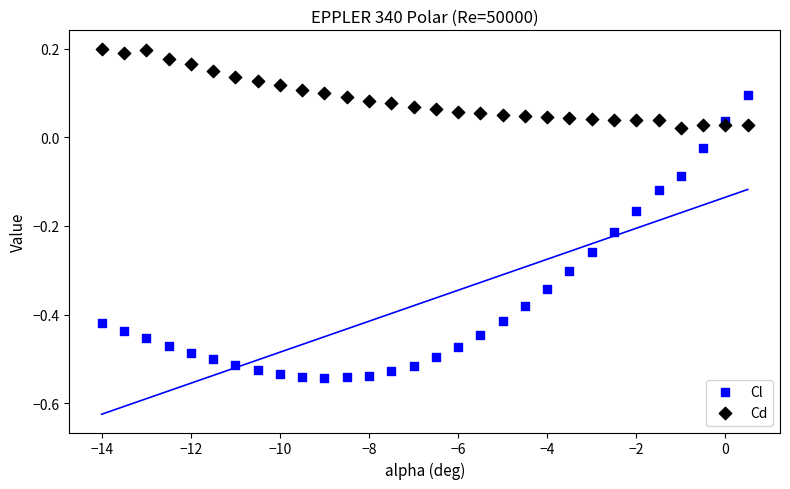

Which series reaches the minimum Y coordinate?

Cl